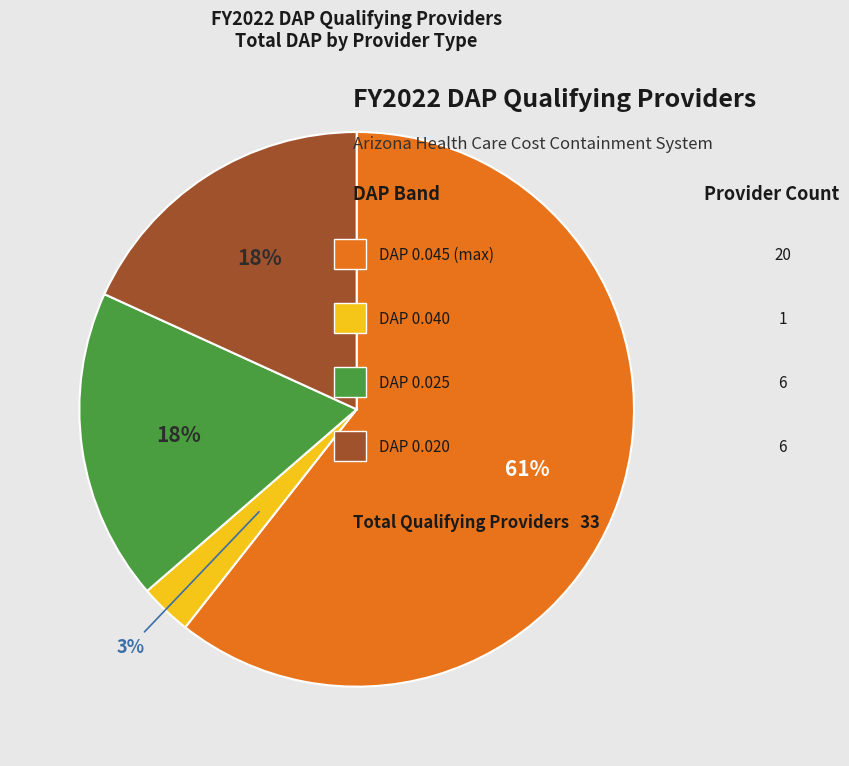

Count the number of slices in the pie.

4